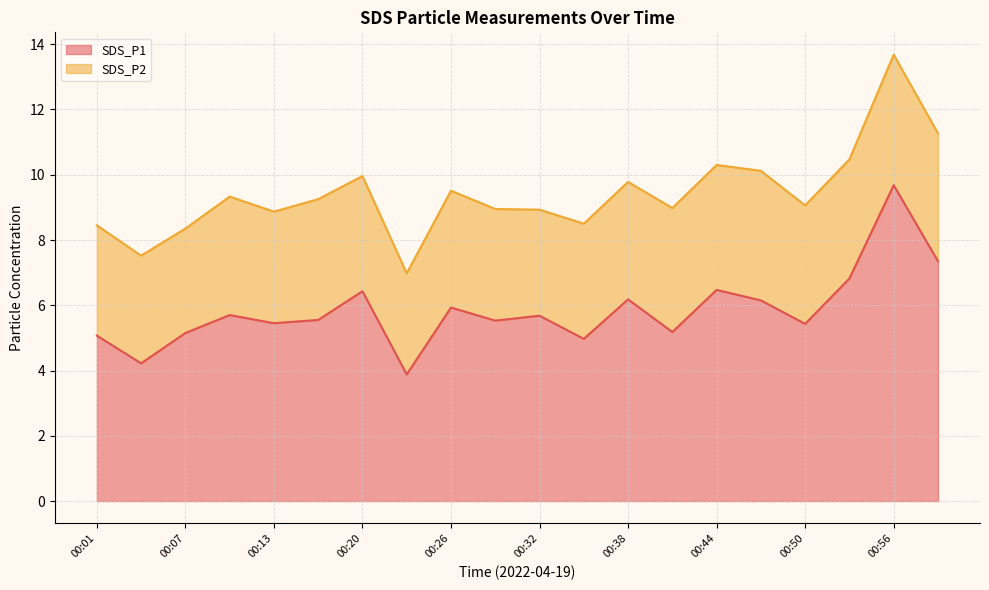

Approximately how many times larger is the value at 00:44 compared to 00:53?

0.9